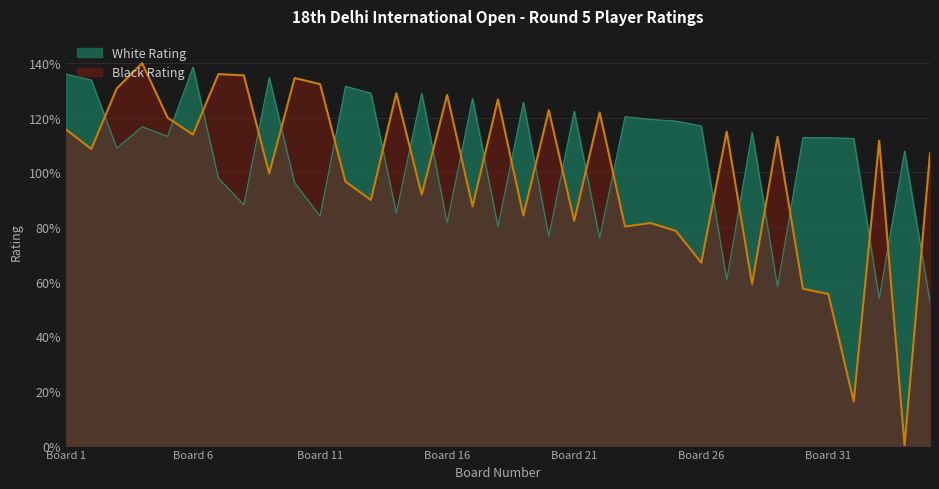

How many positive values does the Black Rating series have?

34